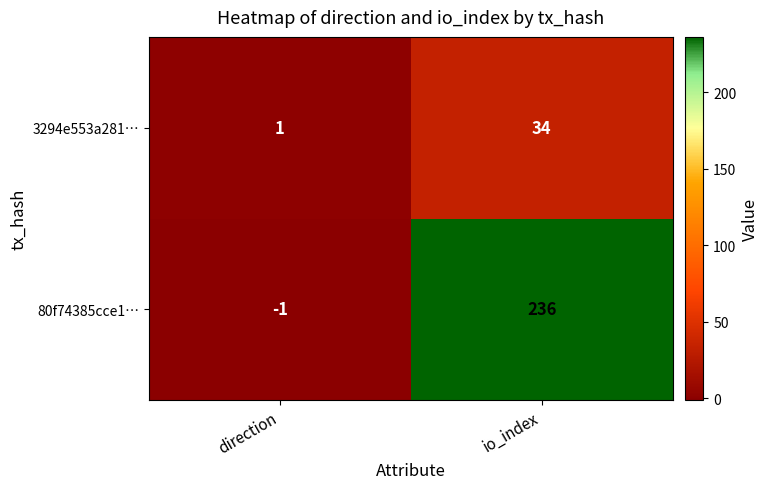

Rank the series by their maximum value, from lowest to highest.

3294e553a281…, 80f74385cce1…